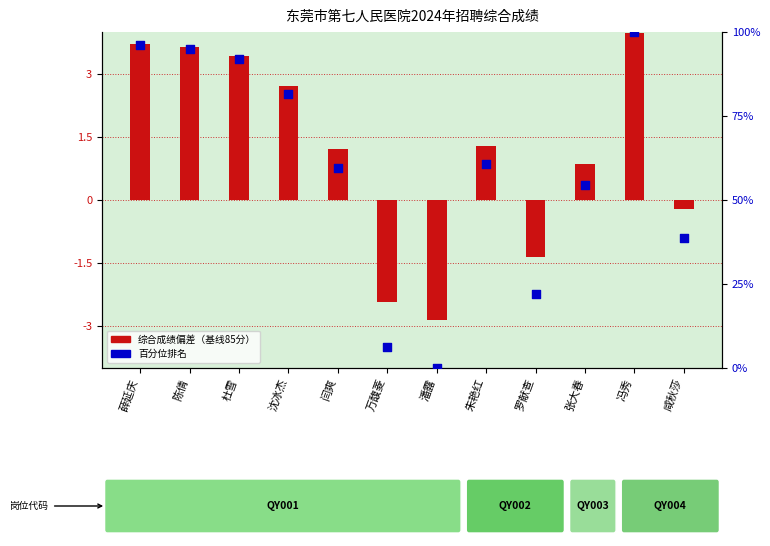

Which series has the widest spread of Y values?

百分位排名